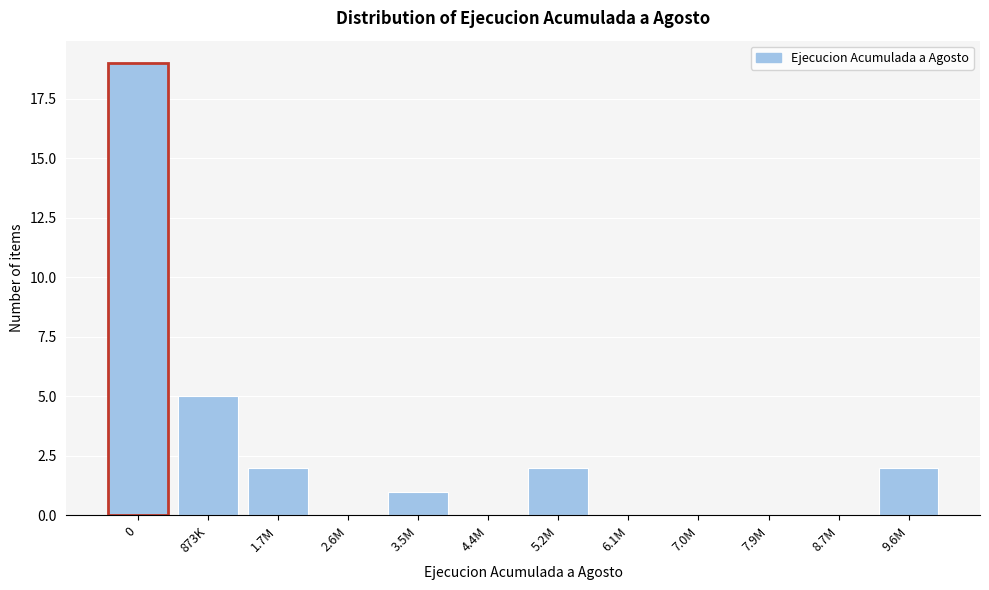

Reading right to left, list all the values displayed in this chart.

9.6M=2	8.7M=0	7.9M=0	7.0M=0	6.1M=0	5.2M=2	4.4M=0	3.5M=1	2.6M=0	1.7M=2	873K=5	0=19